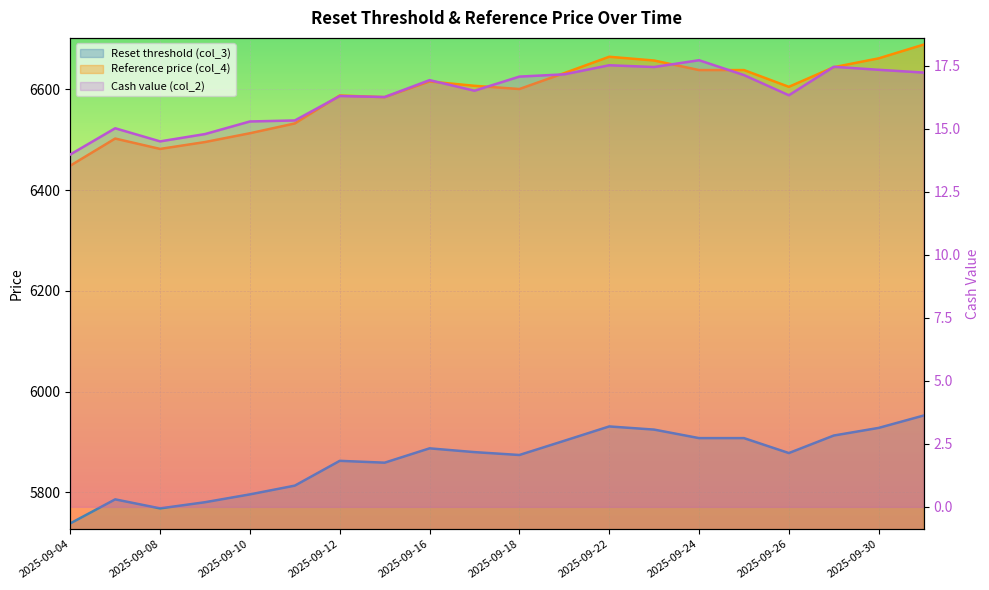

What is the average value of the Cash value (col_2) series?

16.4